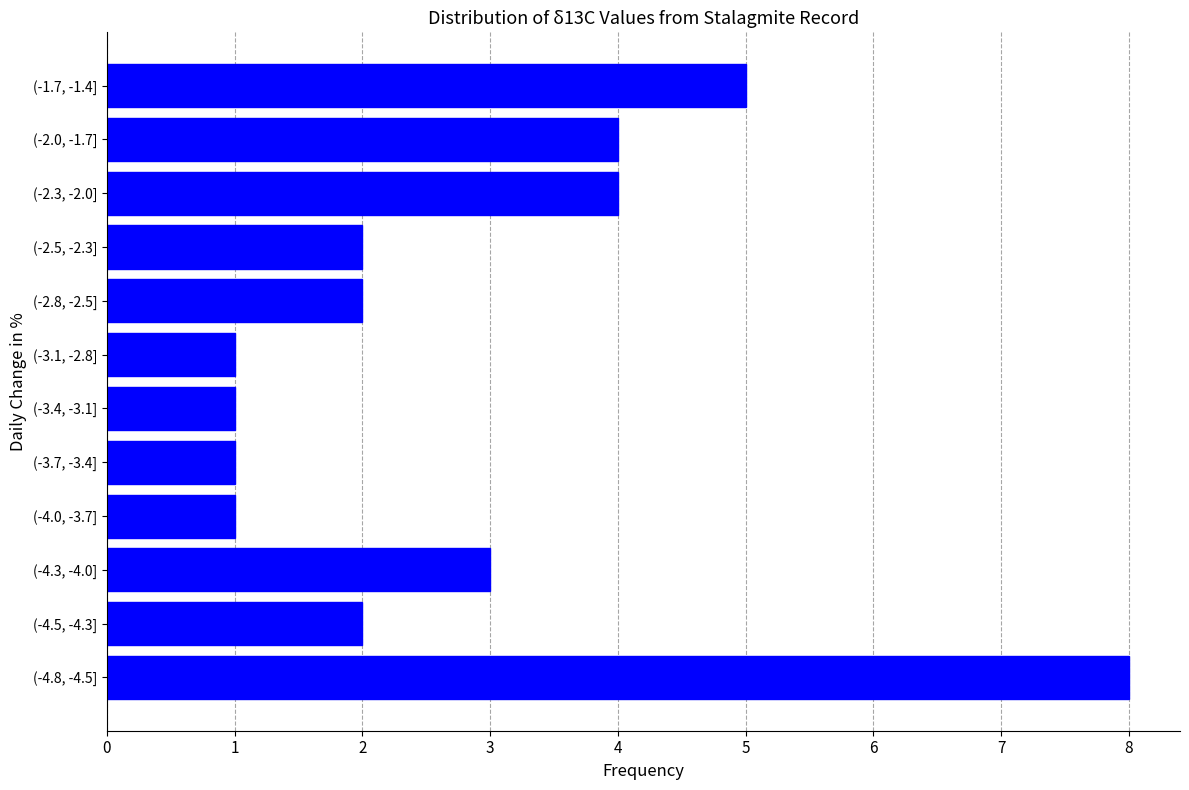

Reading bottom to top, list all the values displayed in this chart.

(-4.8, -4.5]=8	(-4.5, -4.3]=2	(-4.3, -4.0]=3	(-4.0, -3.7]=1	(-3.7, -3.4]=1	(-3.4, -3.1]=1	(-3.1, -2.8]=1	(-2.8, -2.5]=2	(-2.5, -2.3]=2	(-2.3, -2.0]=4	(-2.0, -1.7]=4	(-1.7, -1.4]=5